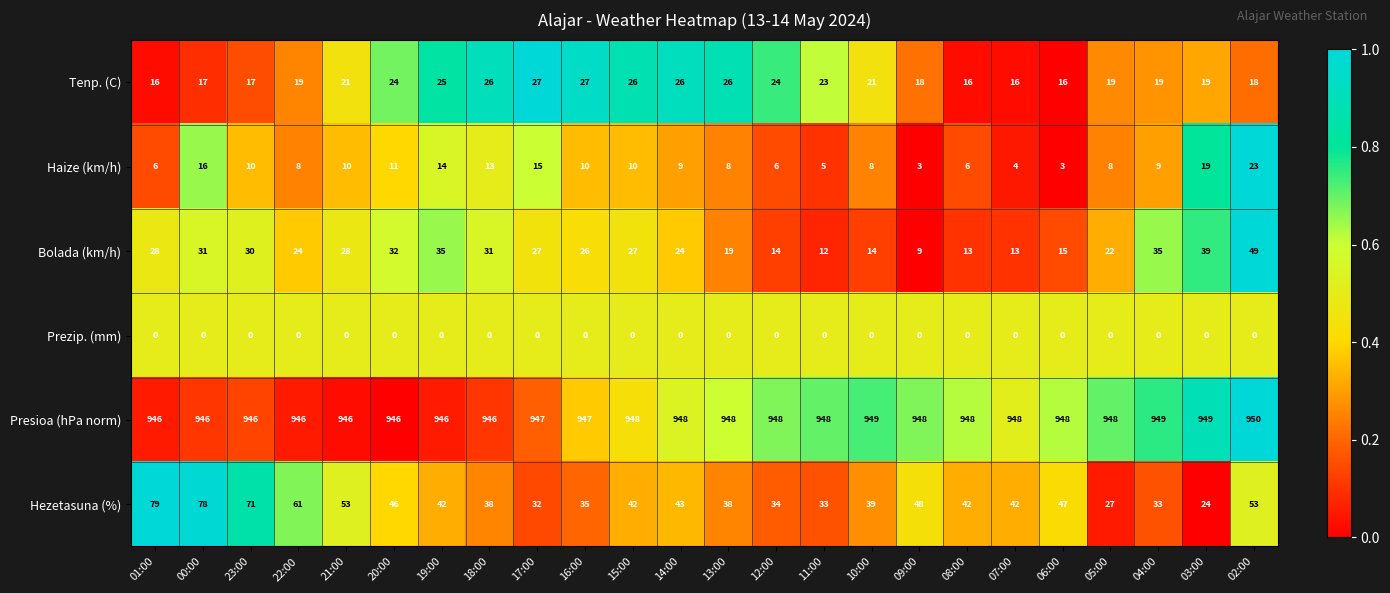

What is the difference between the maximum and minimum values in the Bolada (km/h) series?

40